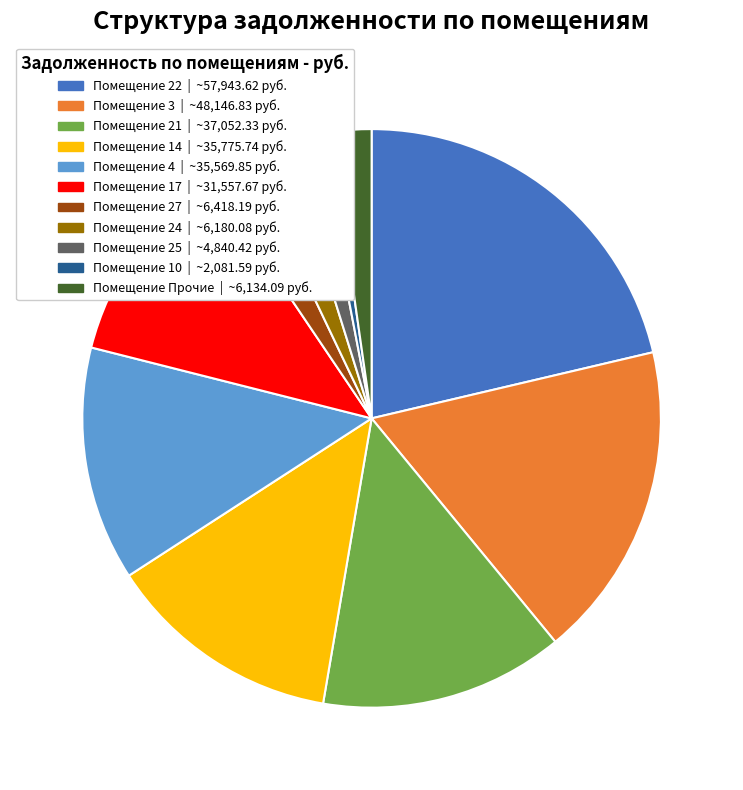

Is there a majority slice in this chart?

No